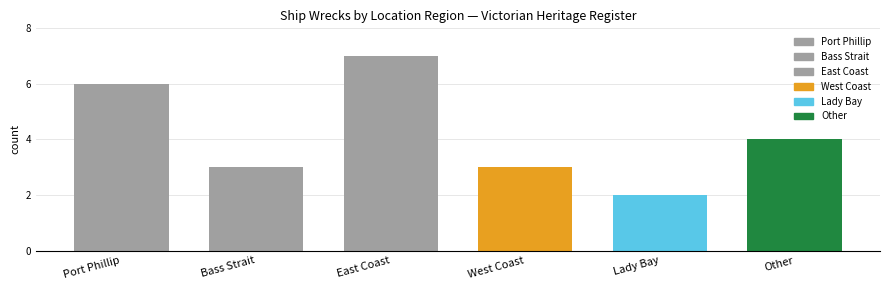

What is the label of the 6th bar from the left?

Other